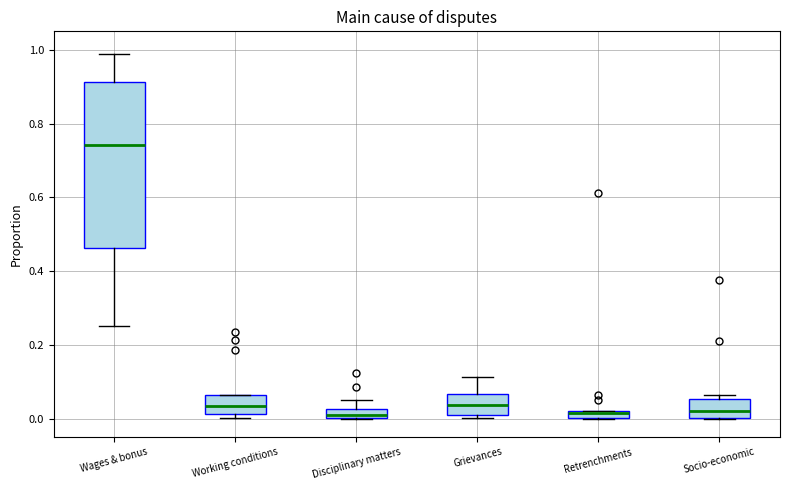

Where is the upper edge of the box for Grievances on the y-axis? The values are not printed on the chart, so give them approximately, as read against the axis.

0.06